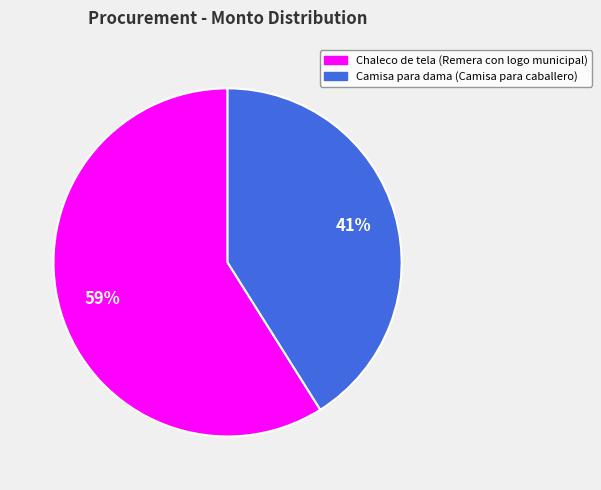

What is the ratio of the value at Chaleco de tela (Remera con logo municipal) to the value at Camisa para dama (Camisa para caballero)?

1.4